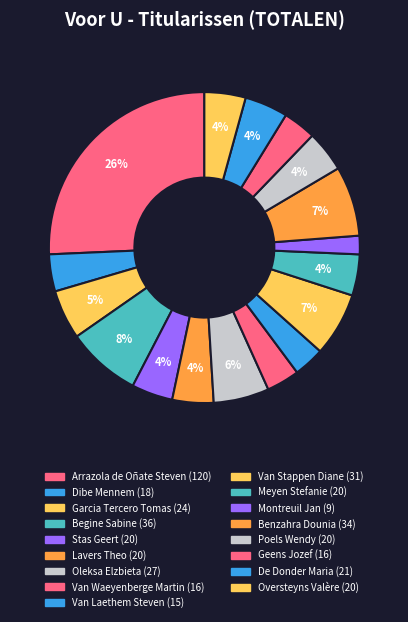

How many segments does this pie chart have?

17